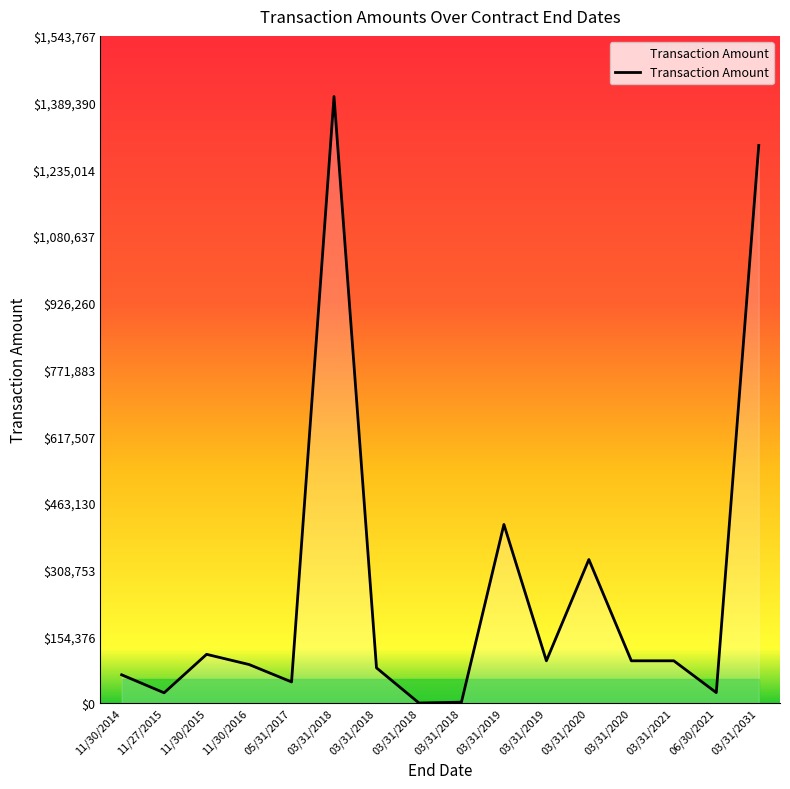

What is the maximum value shown in the chart?

1403425.2